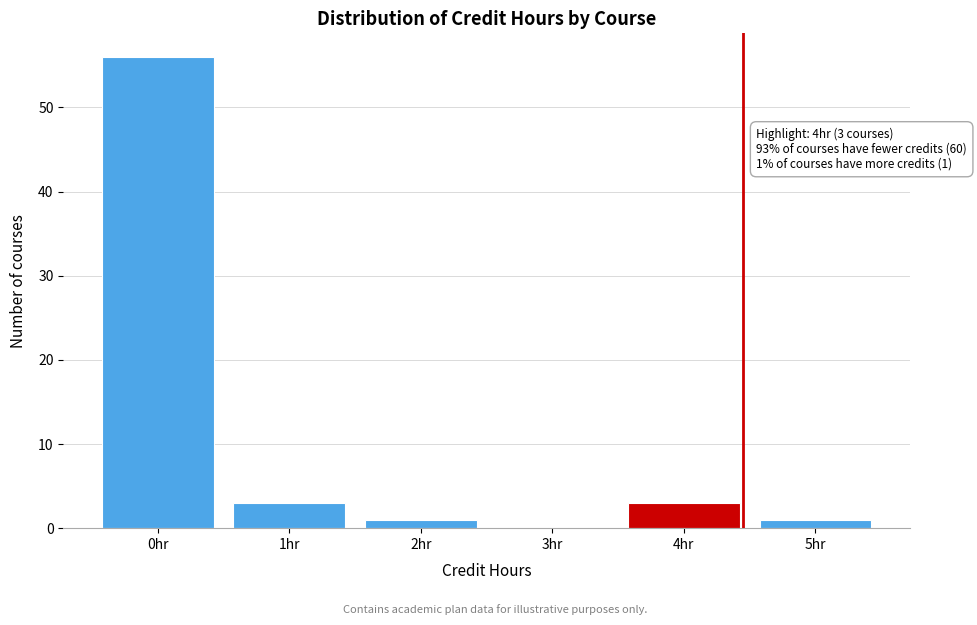

Which range on the x-axis has the tallest bar?

-0.5 to 0.5